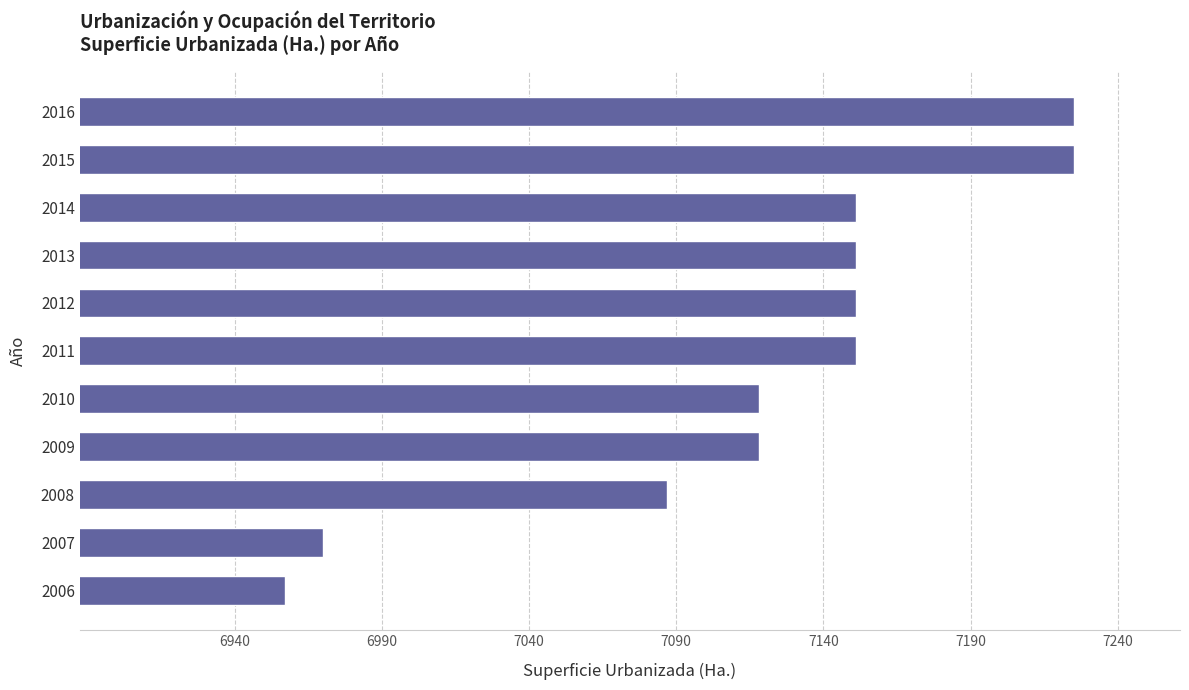

How many data points are less than 7151?

5